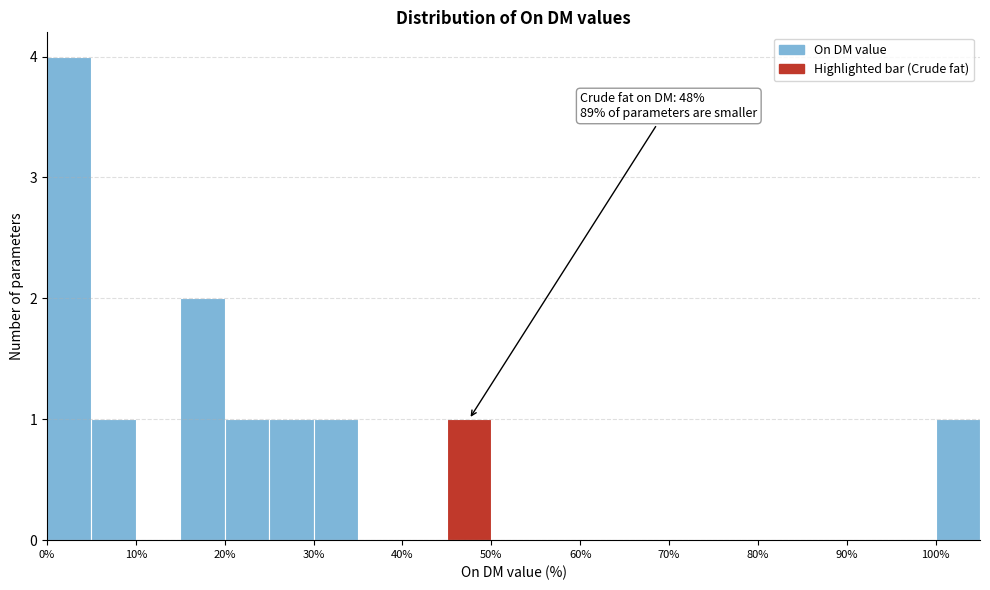

Over which range of the x-axis is the bar tallest?

0 to 5